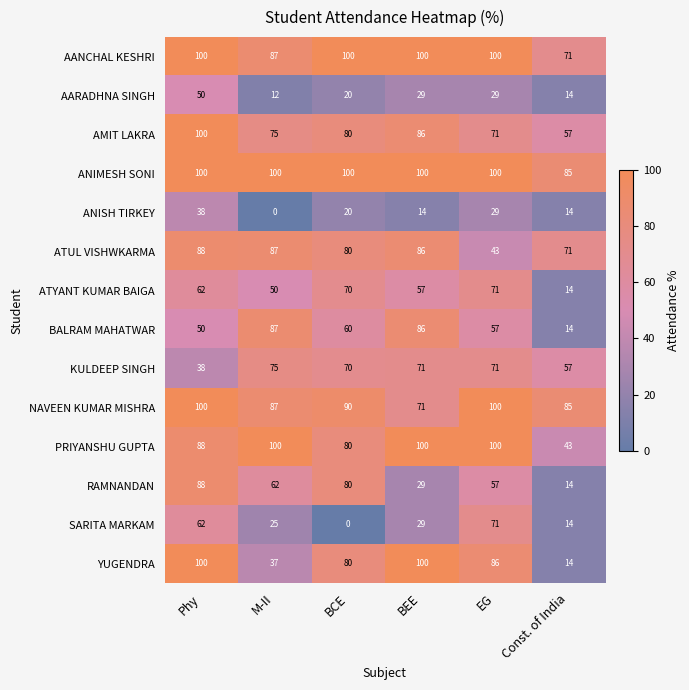

What is the total value across all series at Const. of India?

567